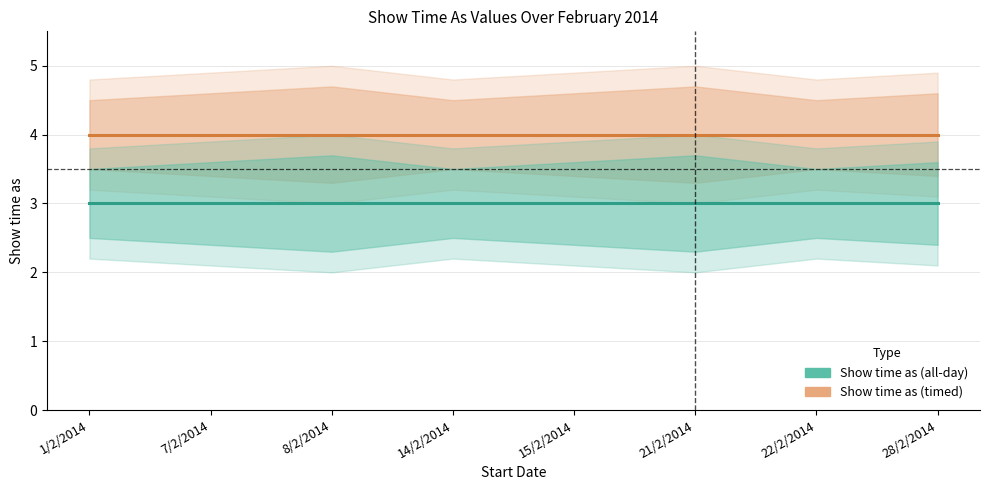

Which has a higher value, 7/2/2014 or 8/2/2014?

7/2/2014